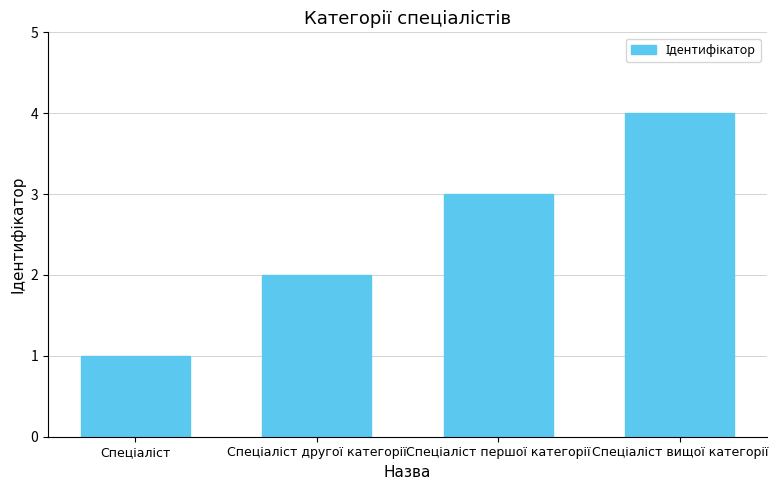

What is the difference between the maximum and minimum values?

3